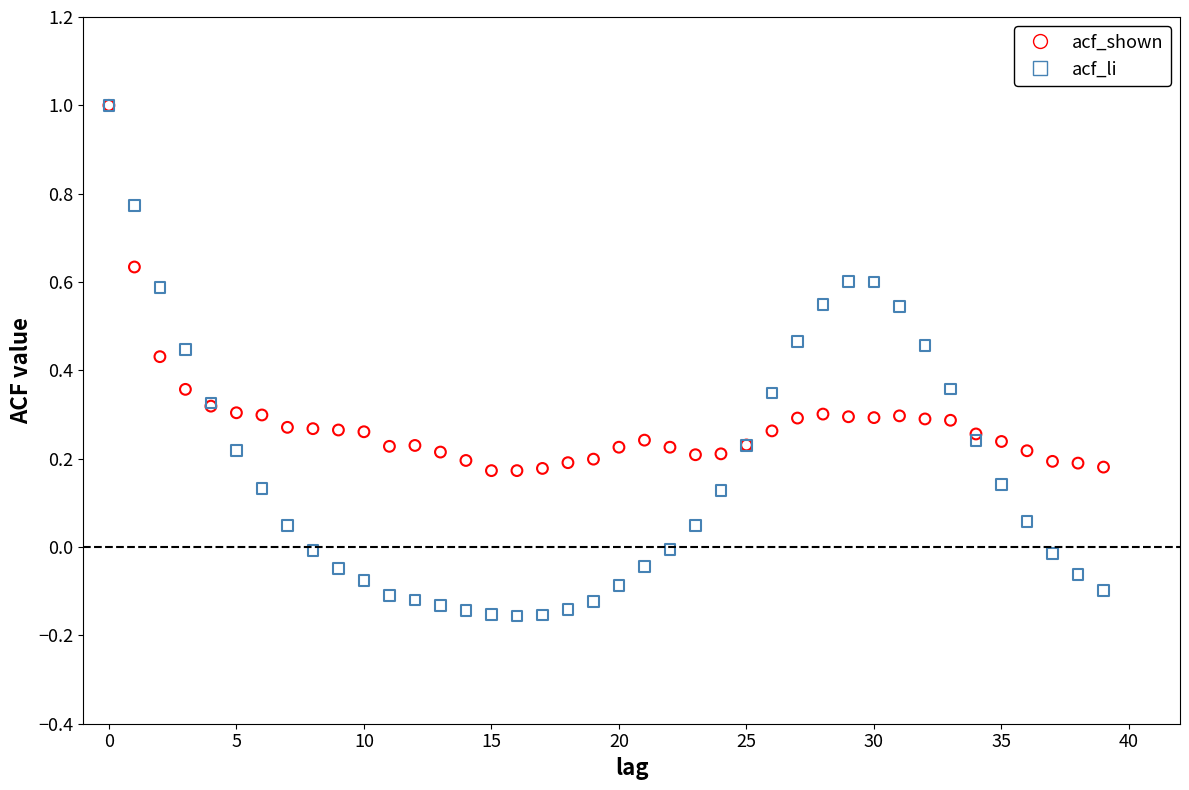

What are all the series names shown in the legend?

acf_shown, acf_li